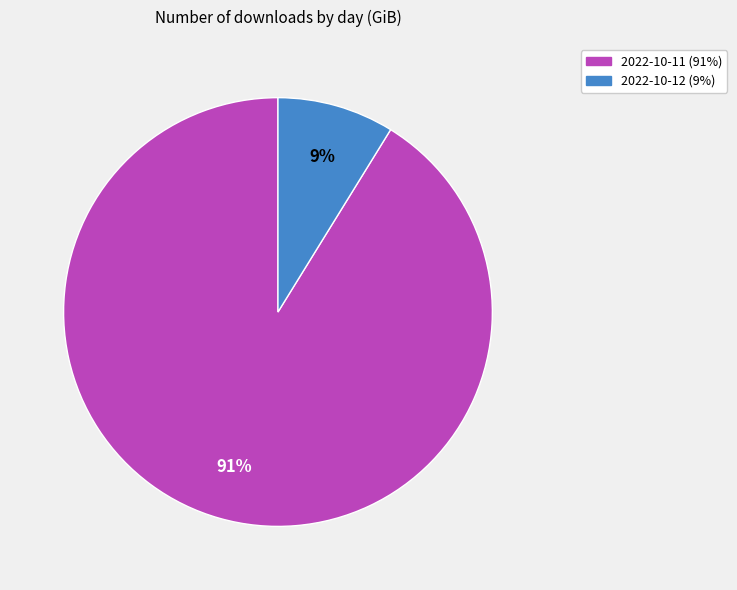

Combined, do 2022-10-12 and 2022-10-11 account for over 50%?

Yes